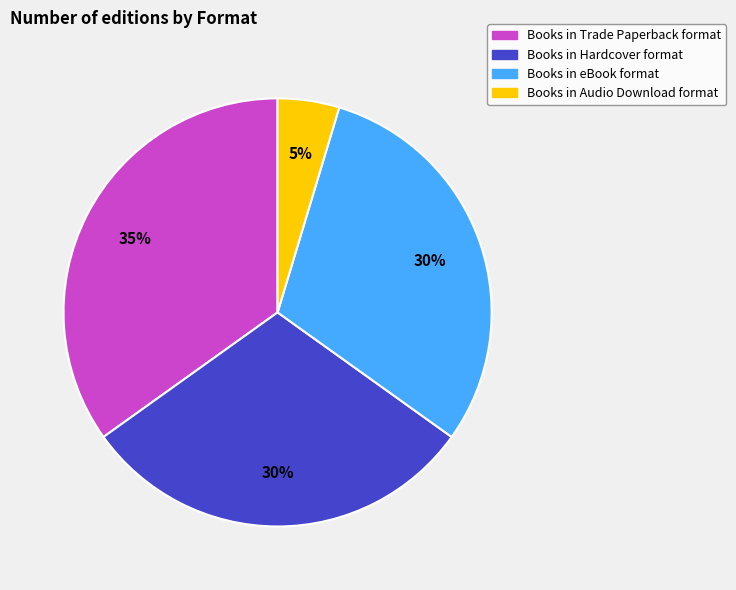

Which has a higher value, Books in Audio Download format or Books in Hardcover format?

Books in Hardcover format